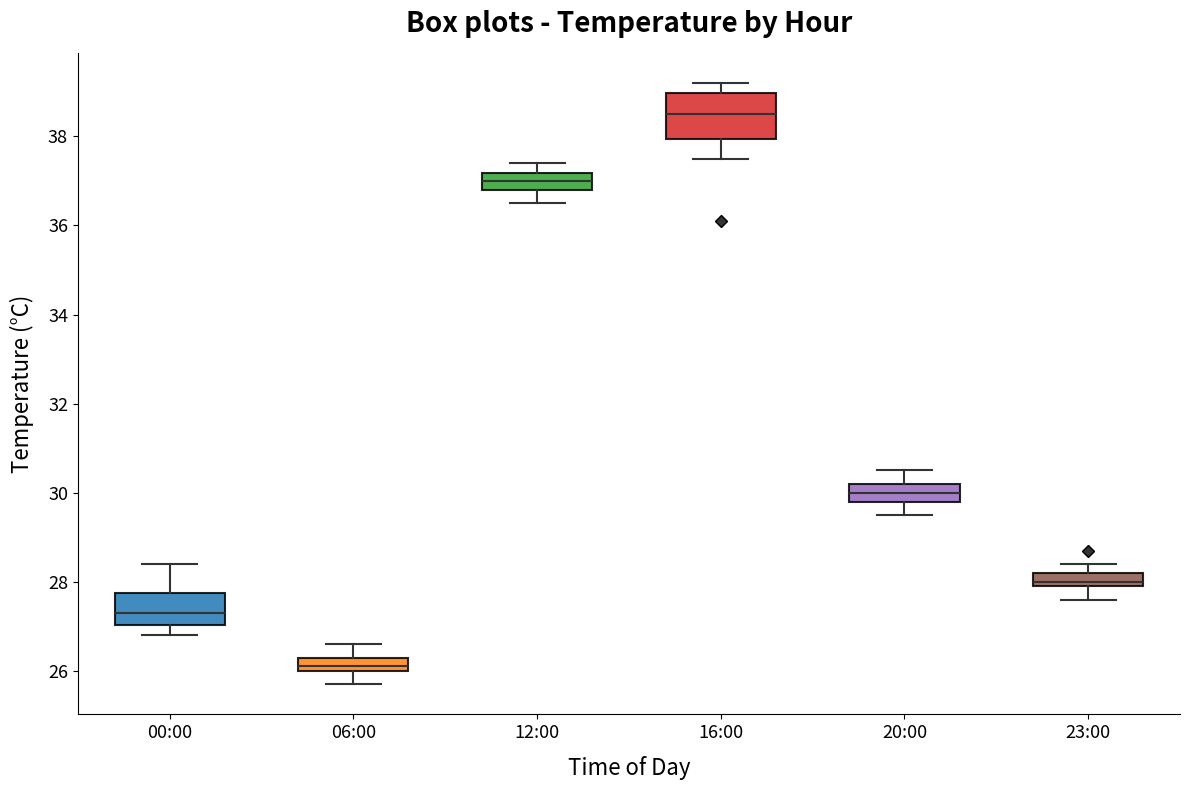

Where does the upper whisker of the box for 12:00 end on the y-axis? The values are not printed on the chart, so give them approximately, as read against the axis.

37.4